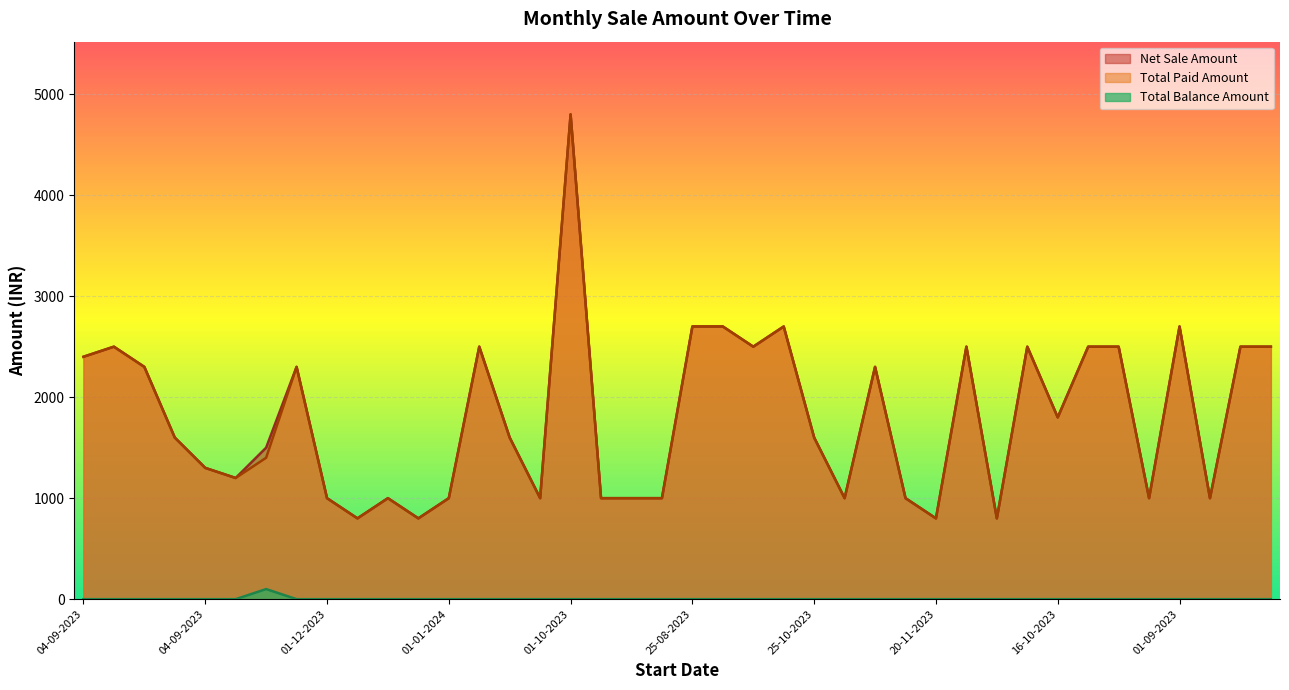

How many interior local valleys does the Net Sale Amount series have?

11